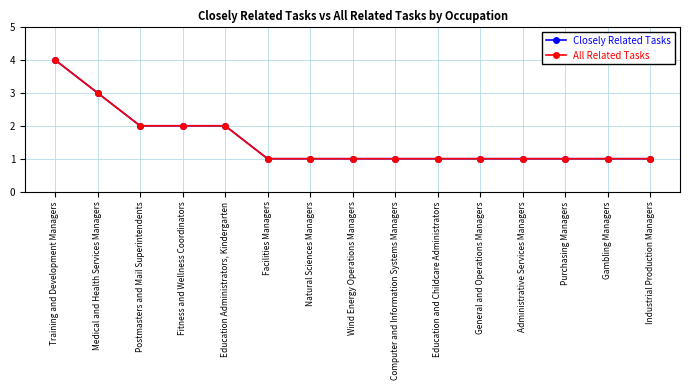

Does the chart display data point markers on the line(s)?

Yes